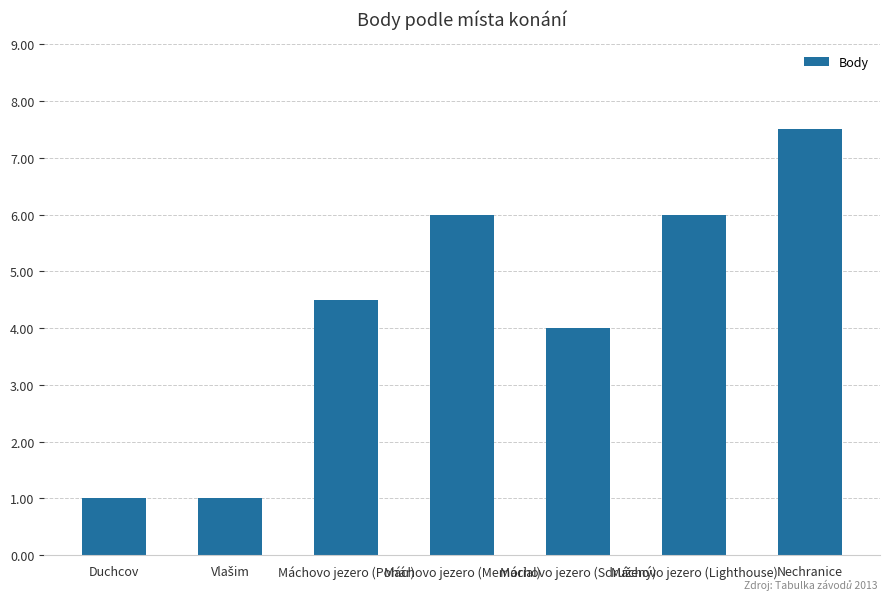

Count the values in the range 1 to 6.

6